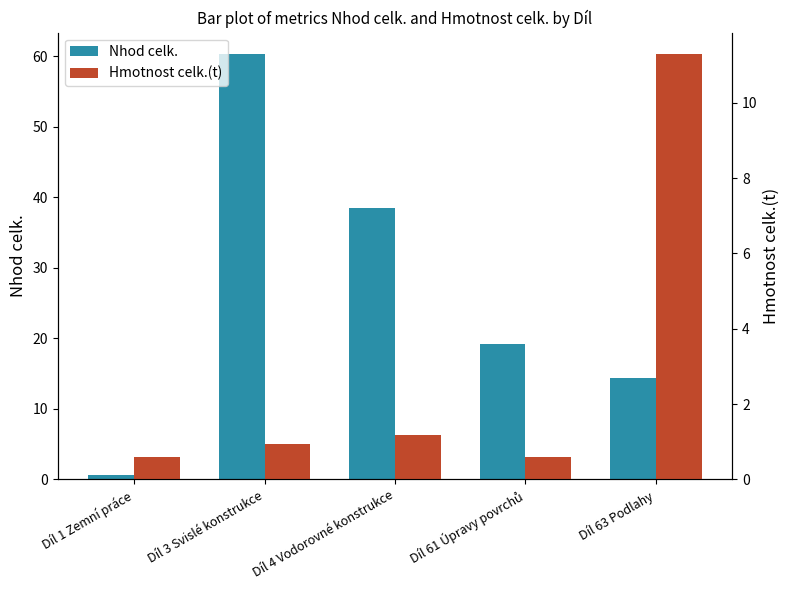

What is the difference between the Nhod celk. values at Díl 4 Vodorovné konstrukce and Díl 61 Úpravy povrchů?

19.2